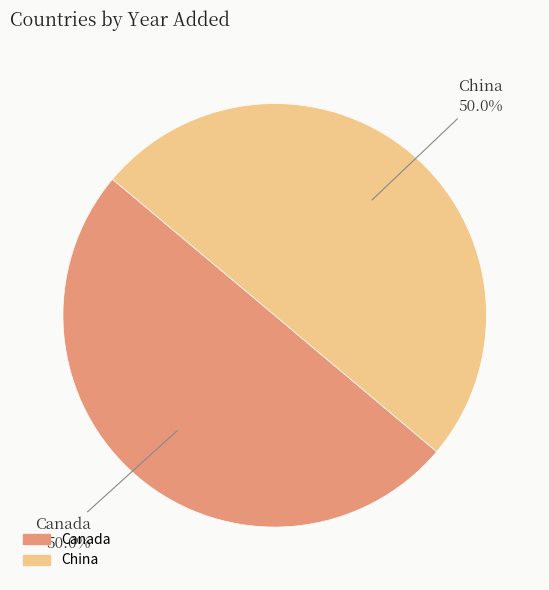

Approximately how many times larger is the value at Canada compared to China?

1.0